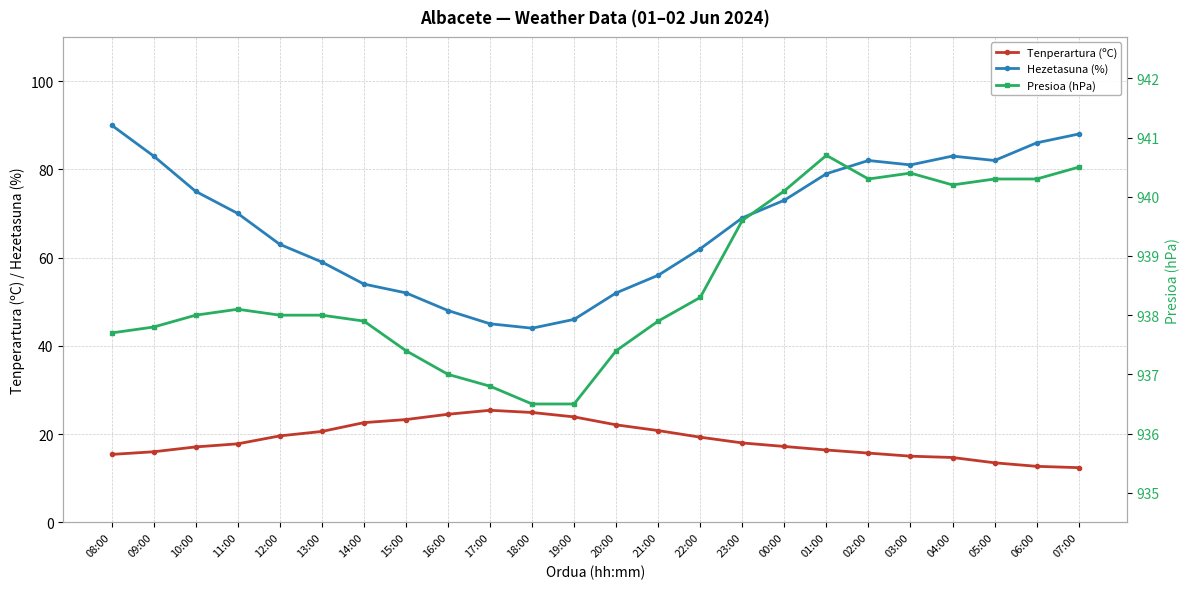

At which category does the chart reach its peak across all series?

01:00